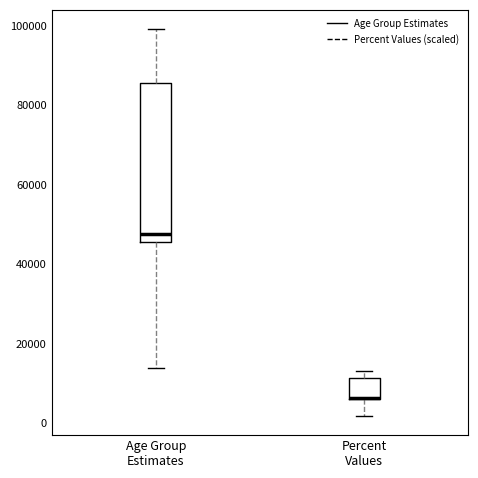

Where is the upper edge of the box for Percent Values on the y-axis? The values are not printed on the chart, so give them approximately, as read against the axis.

12000